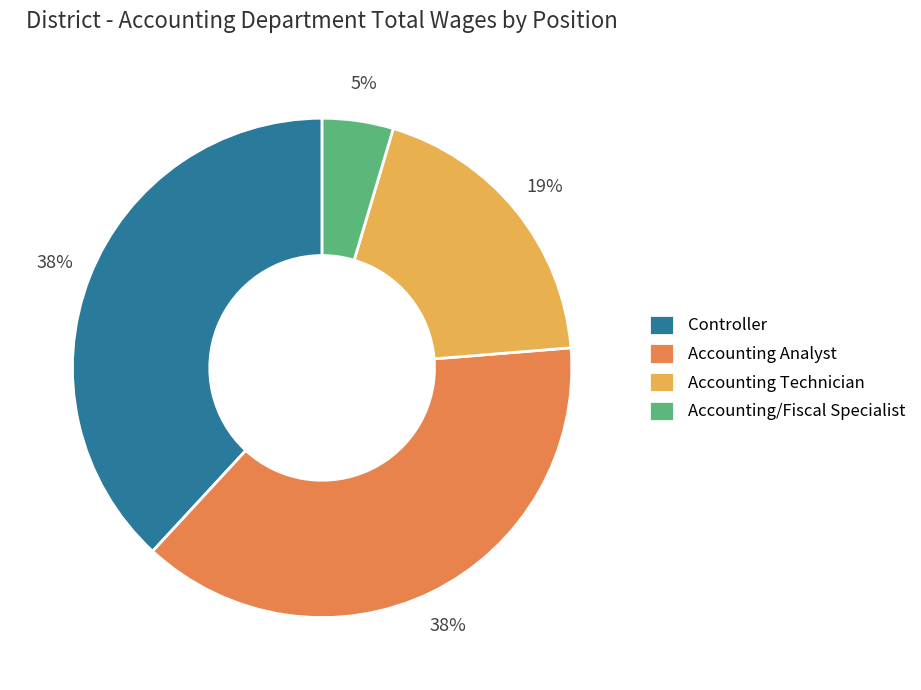

Is it true that Controller is 38% of the pie?

True